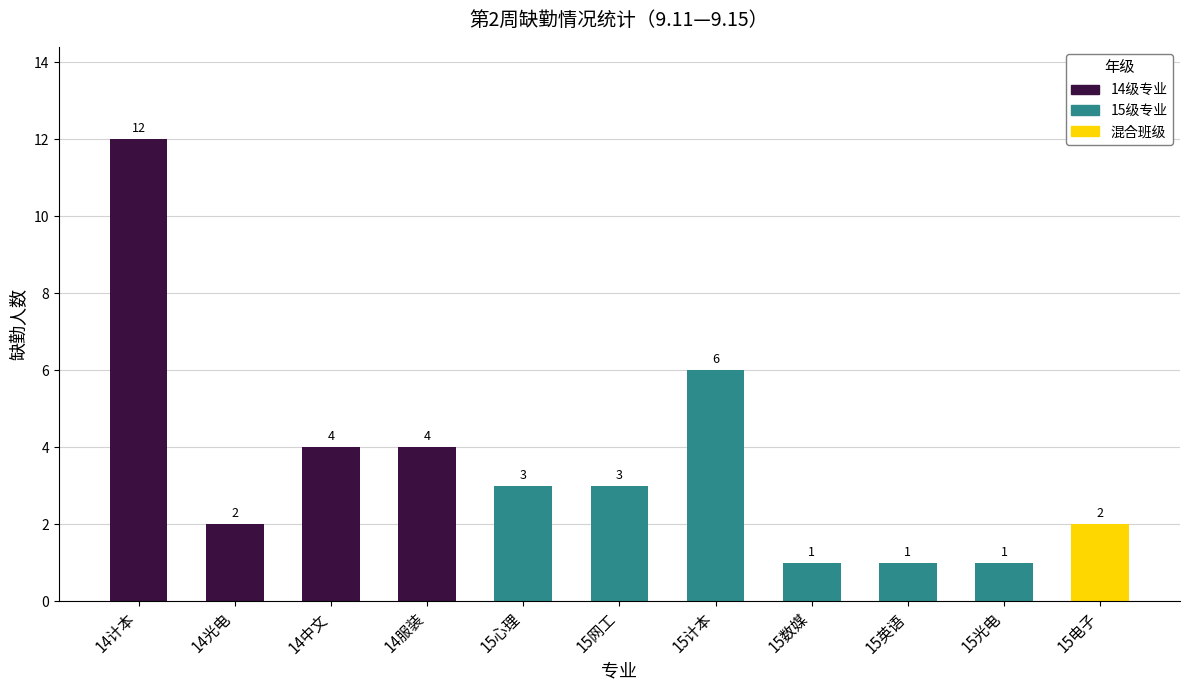

What is the average value?

4